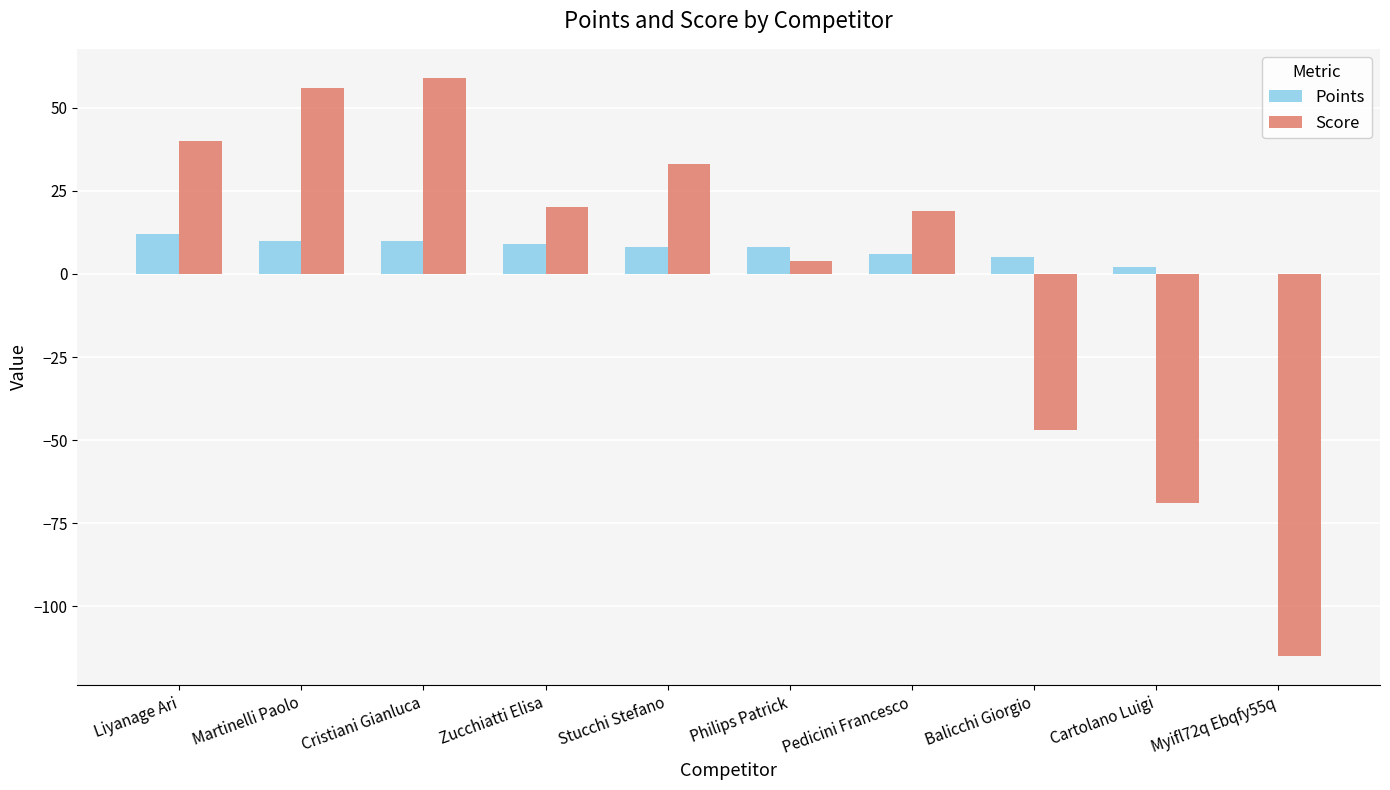

True or false: Score has a value of -69 at Cartolano Luigi.

True